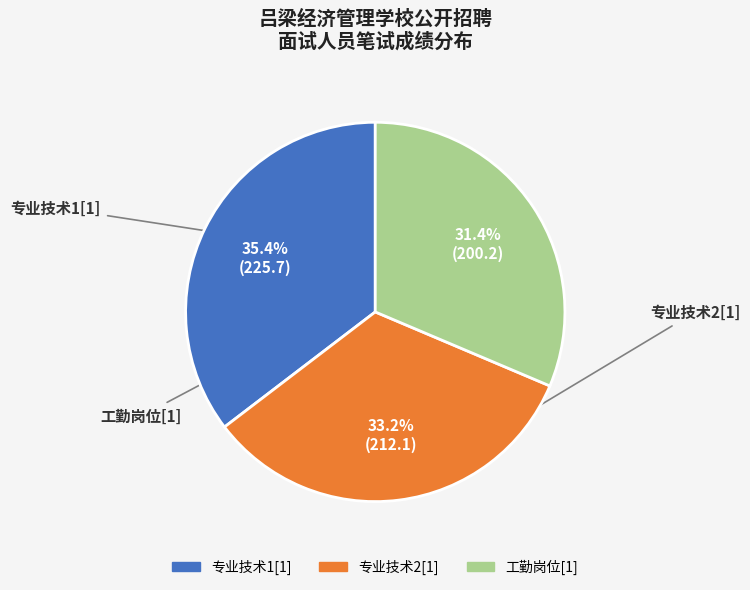

To the nearest percent, what is the average slice percentage?

33%